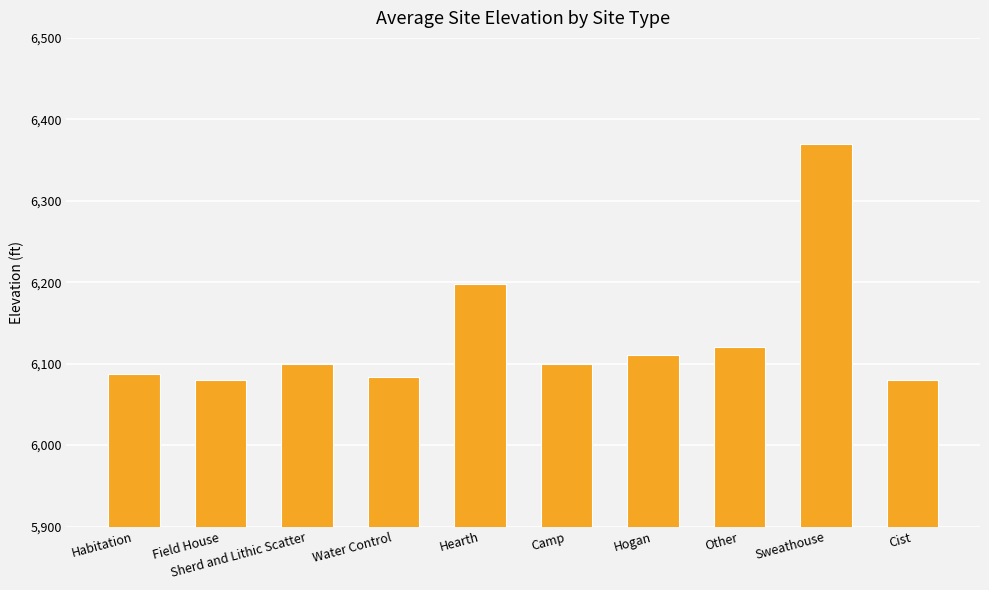

What is the difference between the values at Sweathouse and Hearth?

172